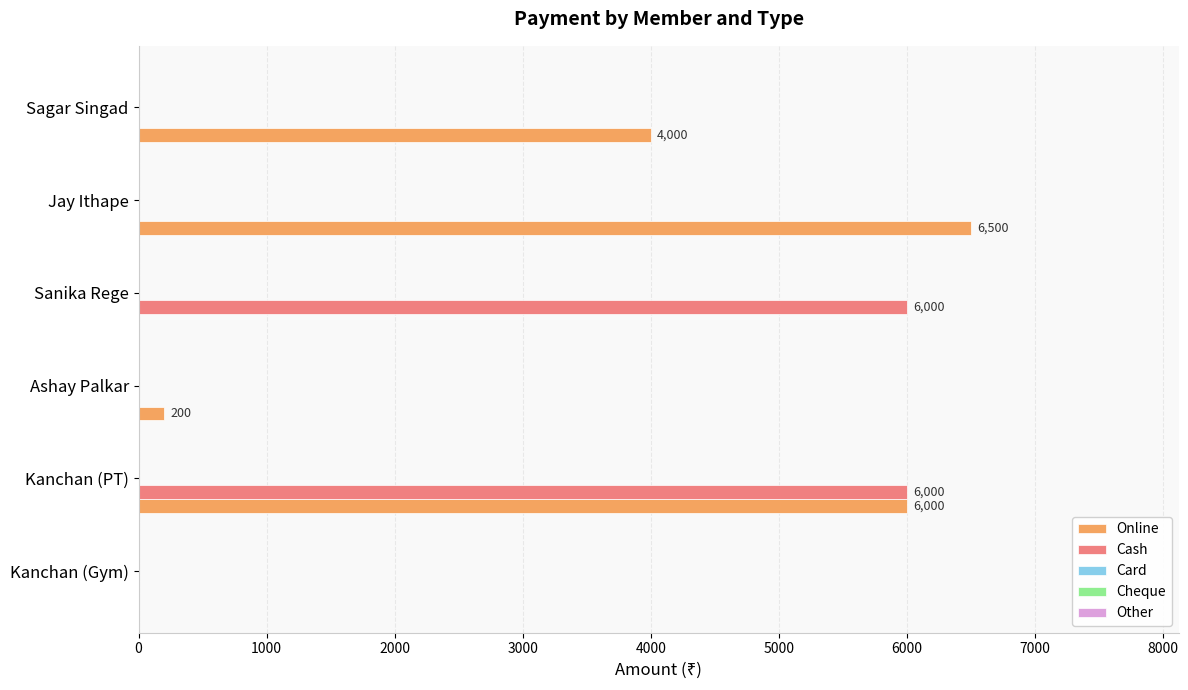

Between Sanika Rege and Jay Ithape, which series saw the biggest shift?

Online